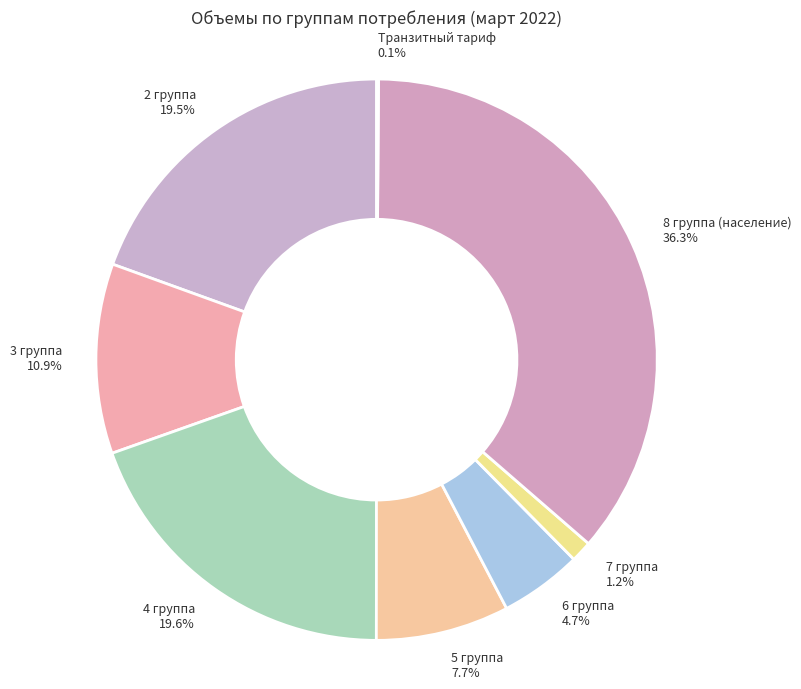

To the nearest percent, what percentage of the pie is 8 группа (население)?

36%